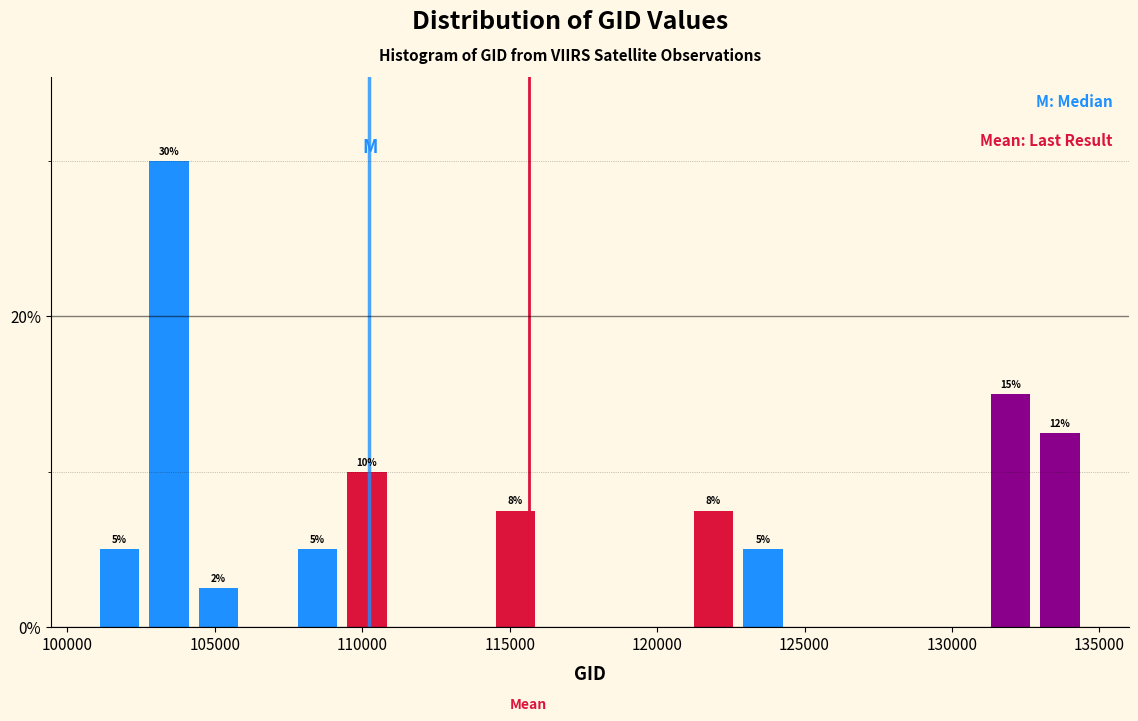

Around what value on the x-axis is the tallest bar? Give the approximate position of its centre, as read against the axis.

103500